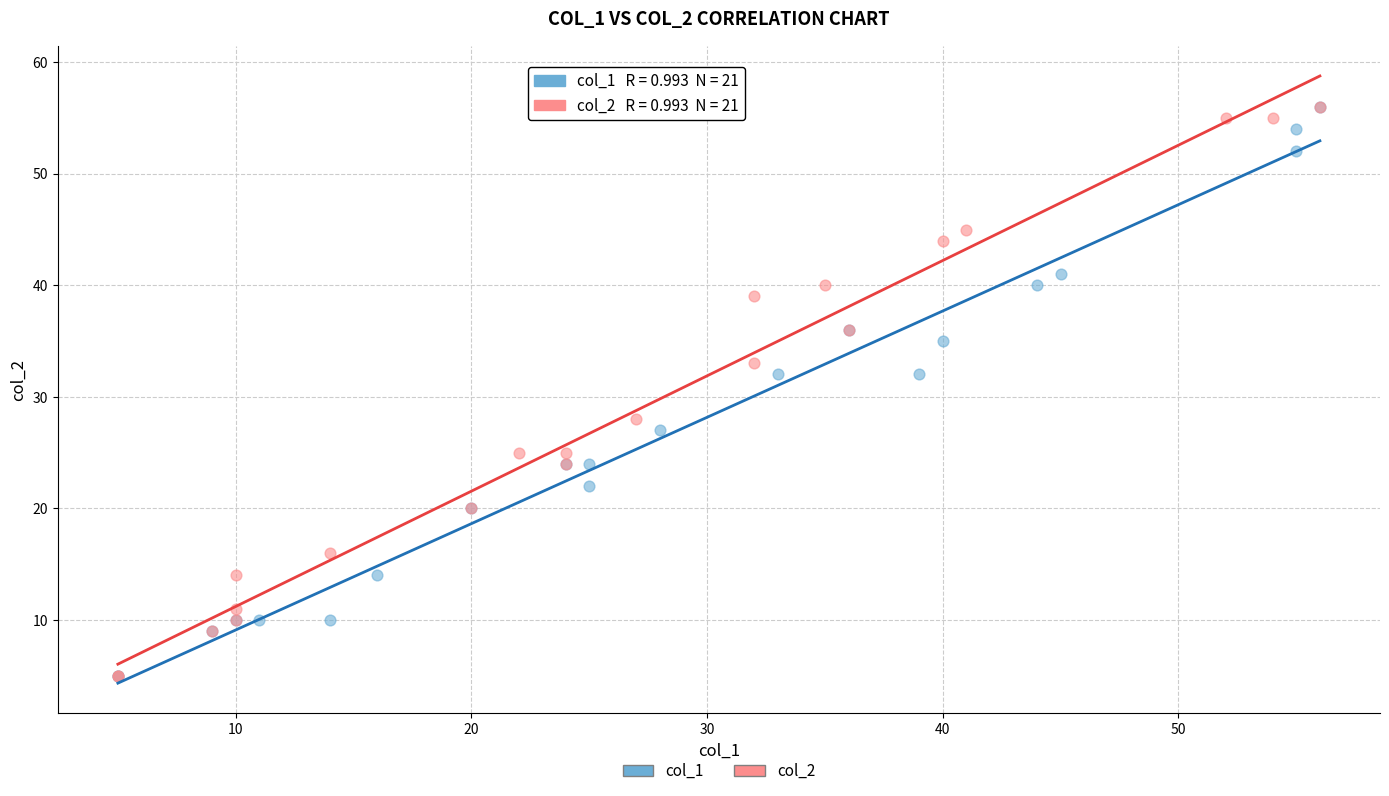

What are all the series names shown in the legend?

col_1, col_2